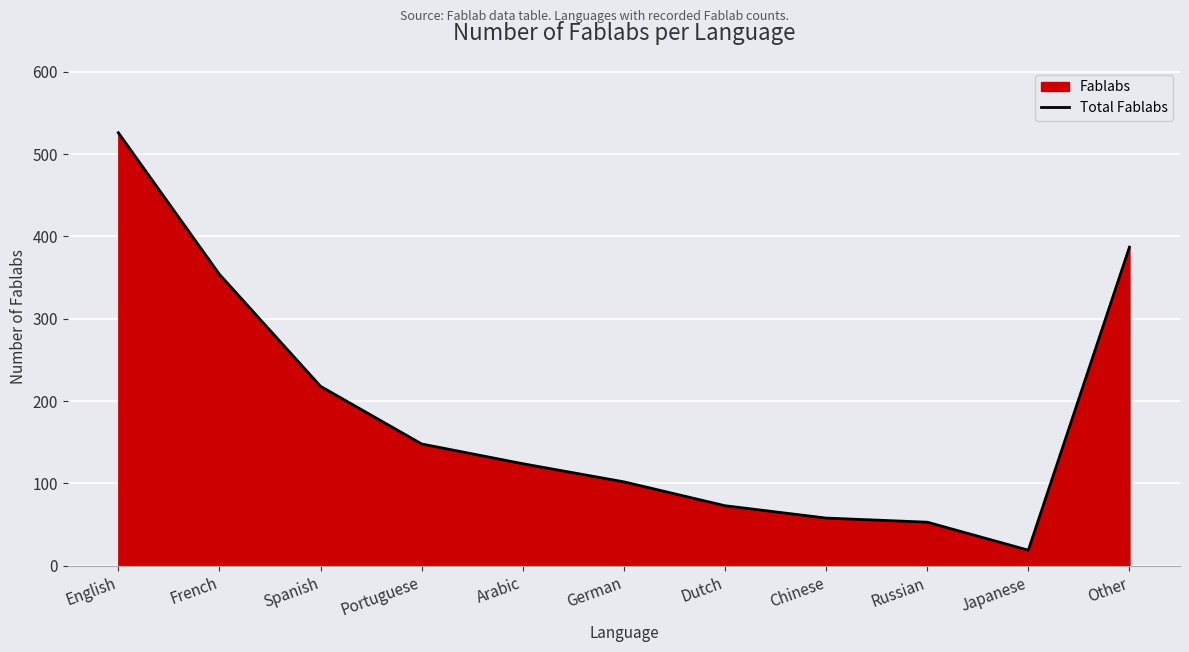

How many points are lower than both their immediate neighbors (excluding endpoints)?

1